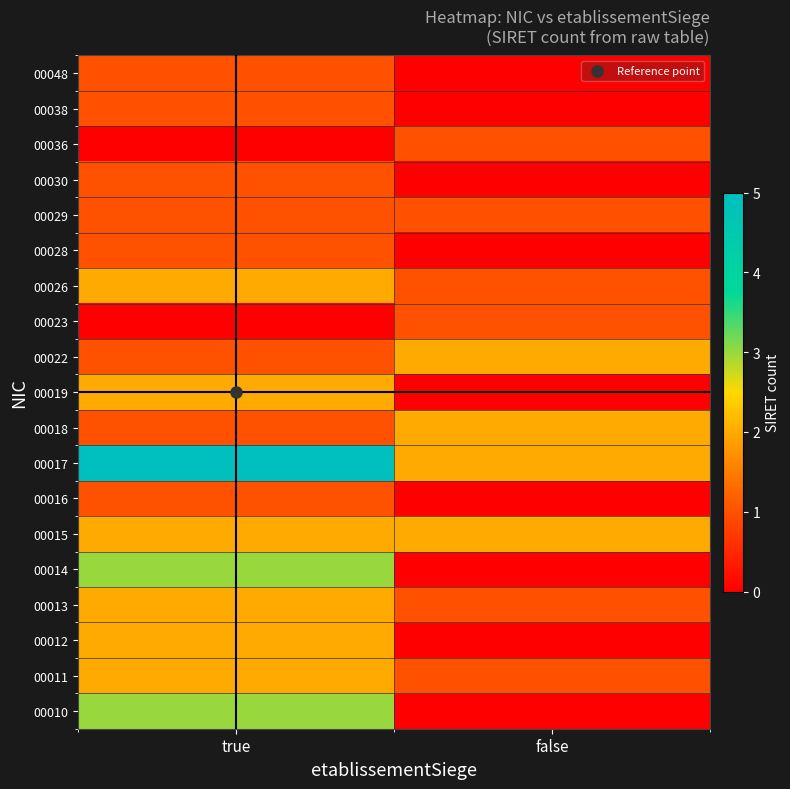

Is the value of 00048 at false greater than the value of 00018 at false?

No